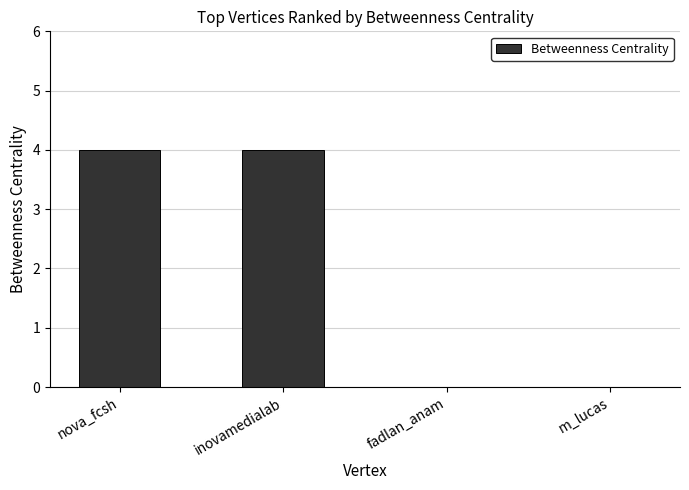

What is the maximum value shown in the chart?

4